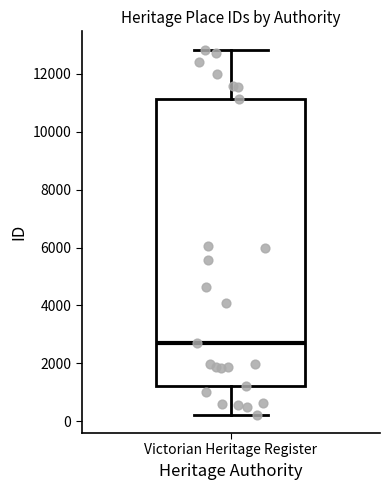

Read this box plot against the y-axis: the position of the median line, the range covered by the box, and the ends of both whiskers. The values are not printed on the chart, so give them approximately, as read against the axis.

median 2800, box 1200 to 11200, whiskers 200 to 12800